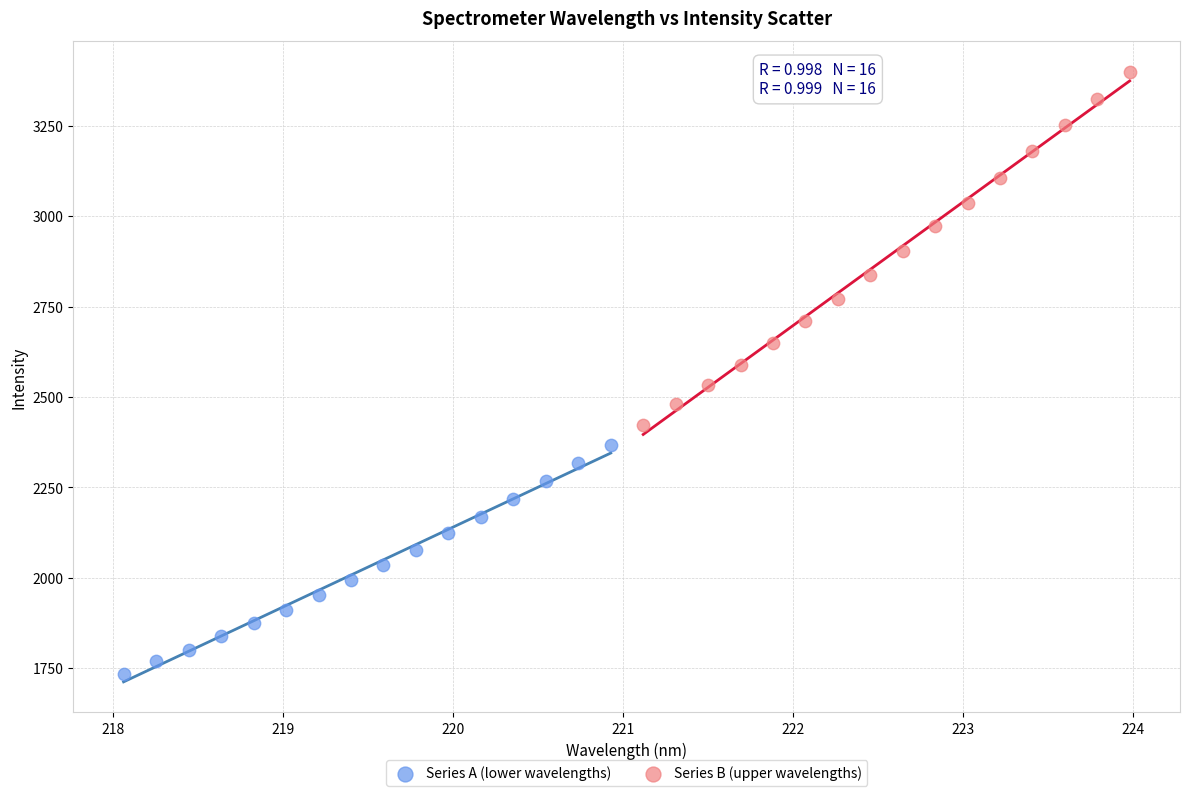

Which series contains the highest Y value?

Series B (upper wavelengths)